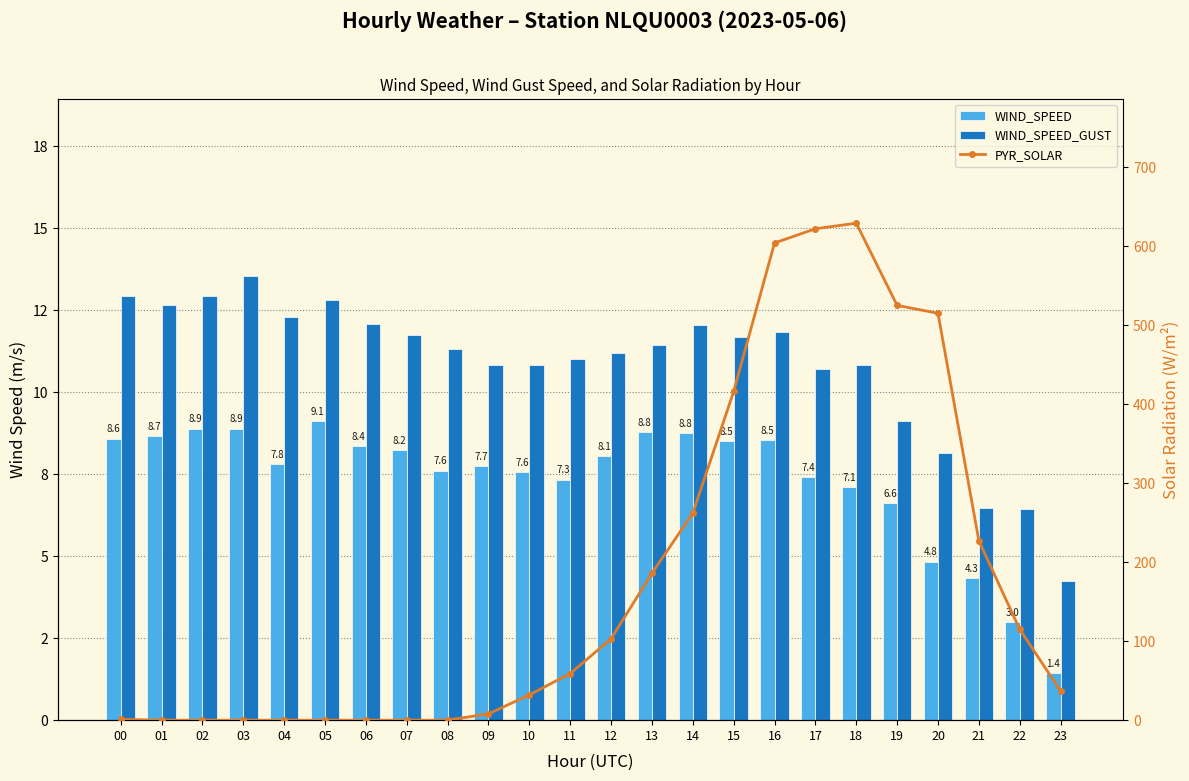

At how many categories does at least one series exceed 146?

9